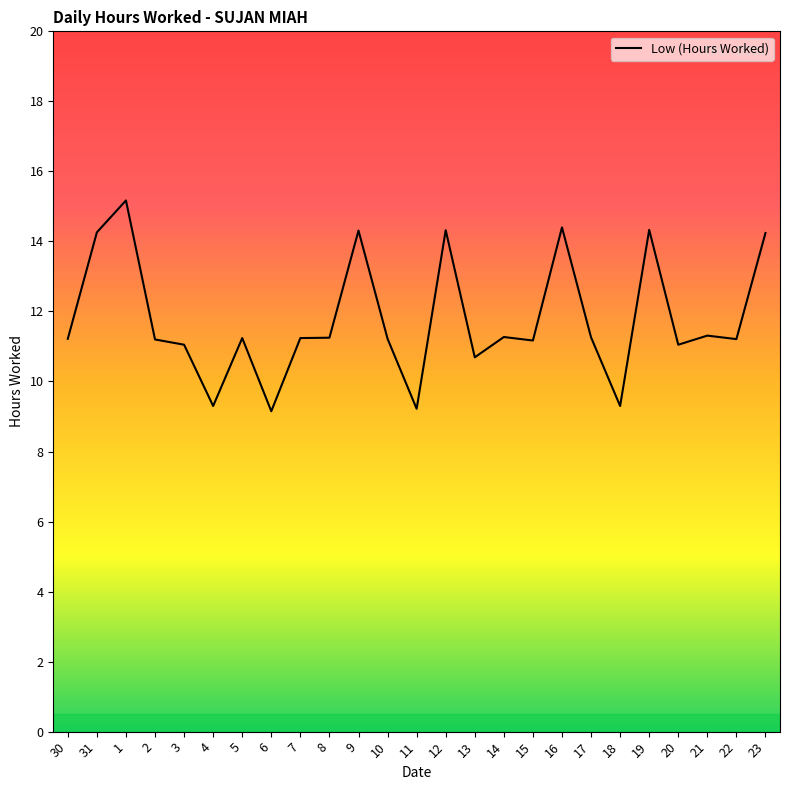

True or false: the data shows 11.2 at 7.

True